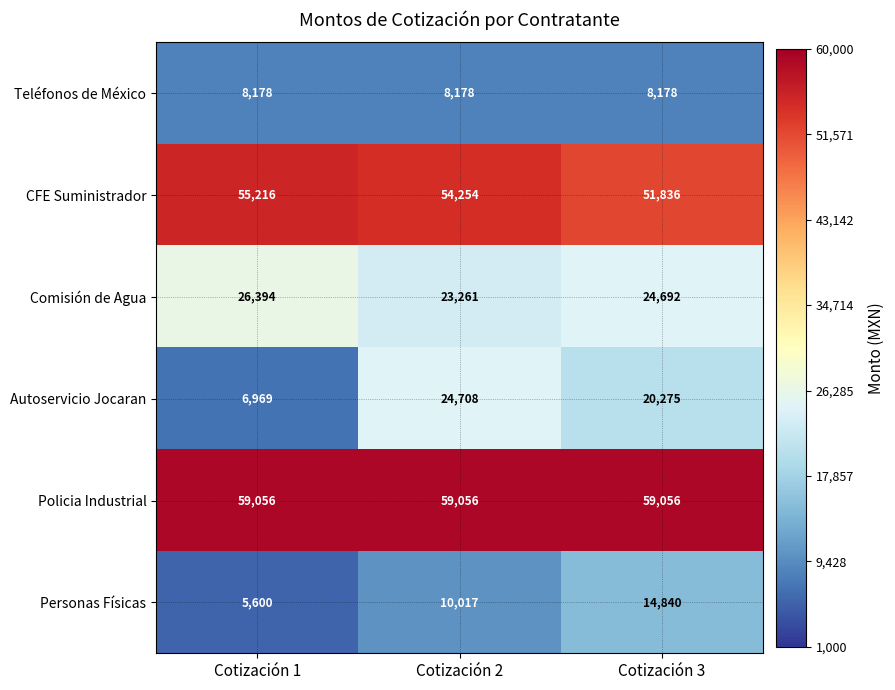

What is the greatest value displayed?

59056